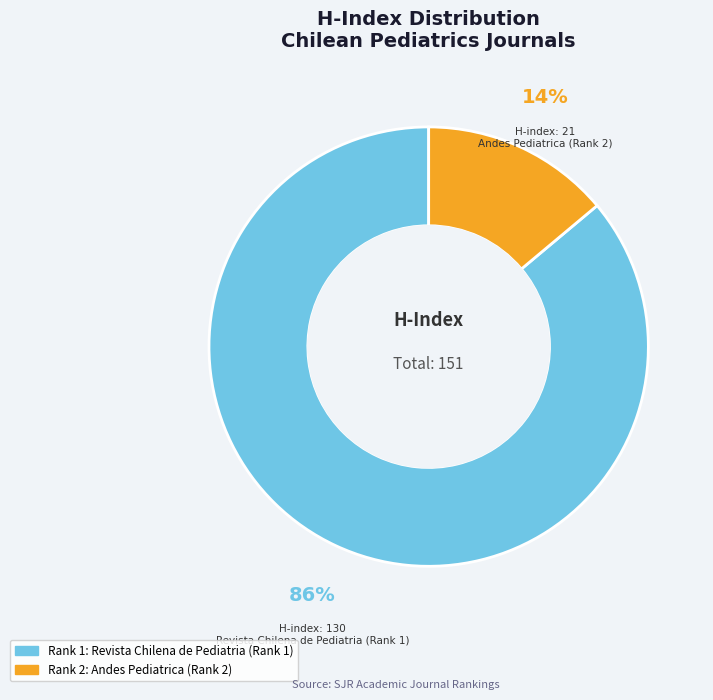

Is there a majority slice in this chart?

Yes